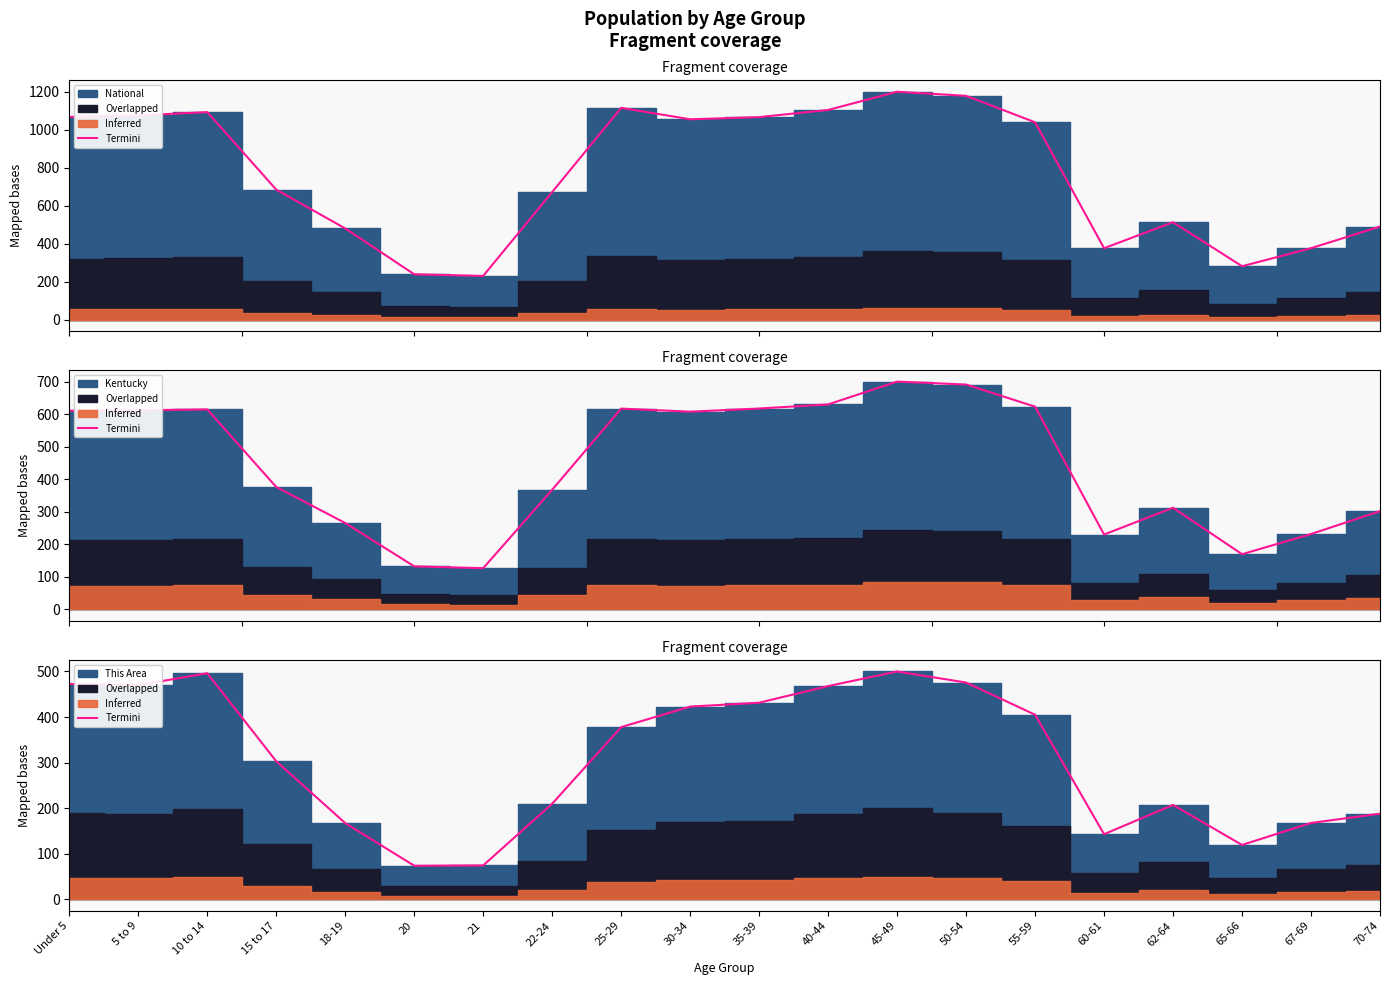

What position from the right is 50-54?

7